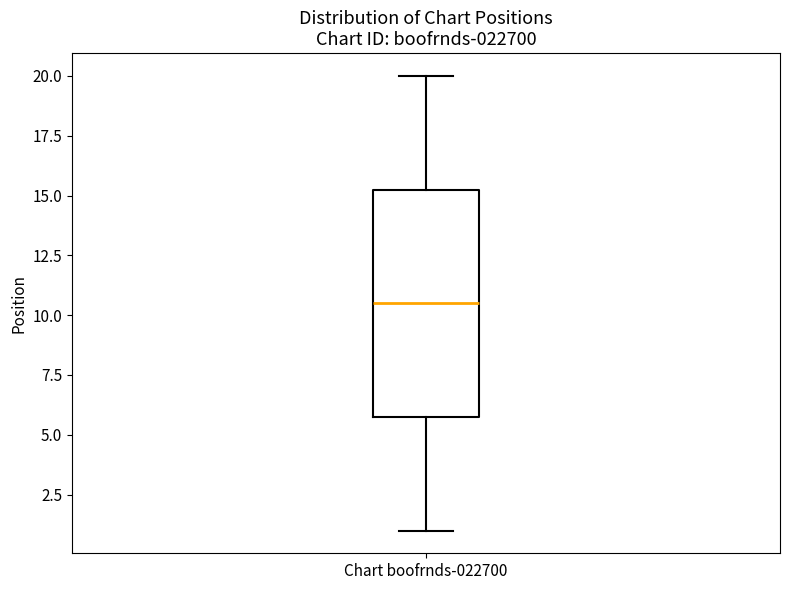

Transcribe this box plot: give where the median line is, the range the box spans, and where the two whiskers end, as read against the y-axis. The values are not printed on the chart, so give them approximately, as read against the axis.

median 10.5, box 6.0 to 15.5, whiskers 1.0 to 20.0